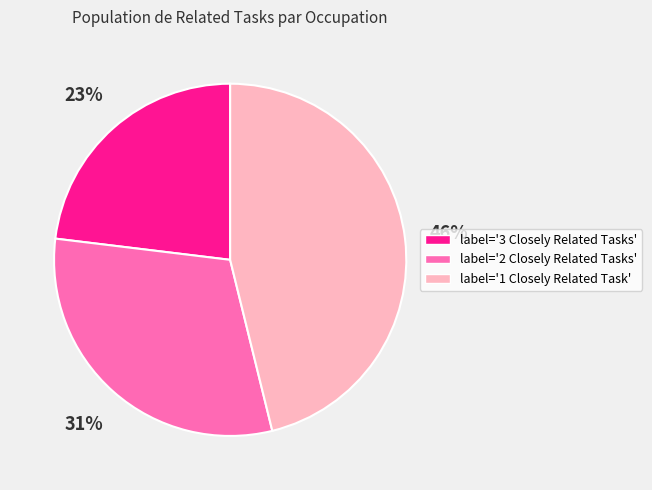

Combined, do label='2 Closely Related Tasks' and label='1 Closely Related Task' account for over 50%?

Yes